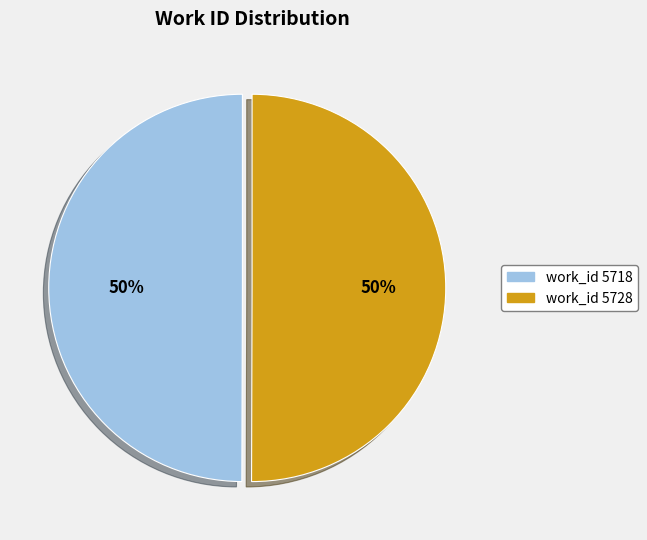

Do work_id 5728 and work_id 5718 together represent more than half of the pie?

Yes